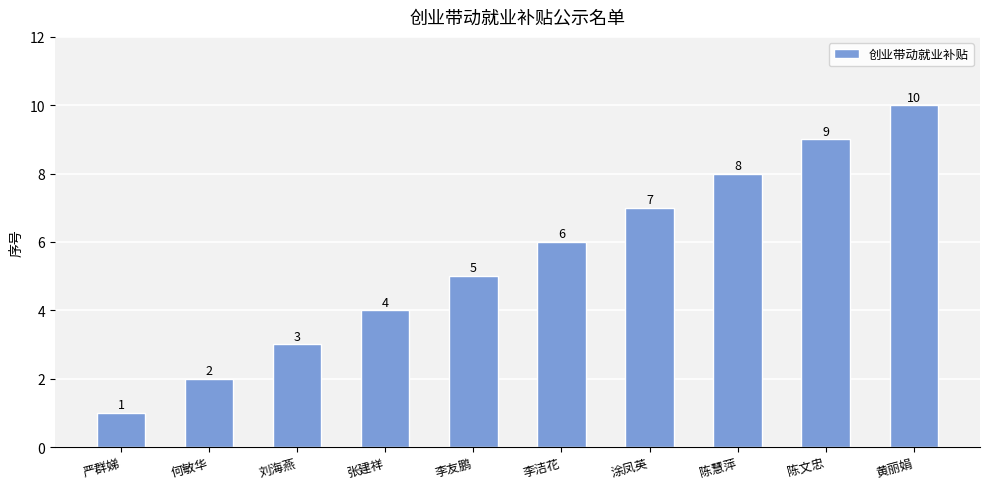

True or false: the data shows 9 at 李洁花.

False